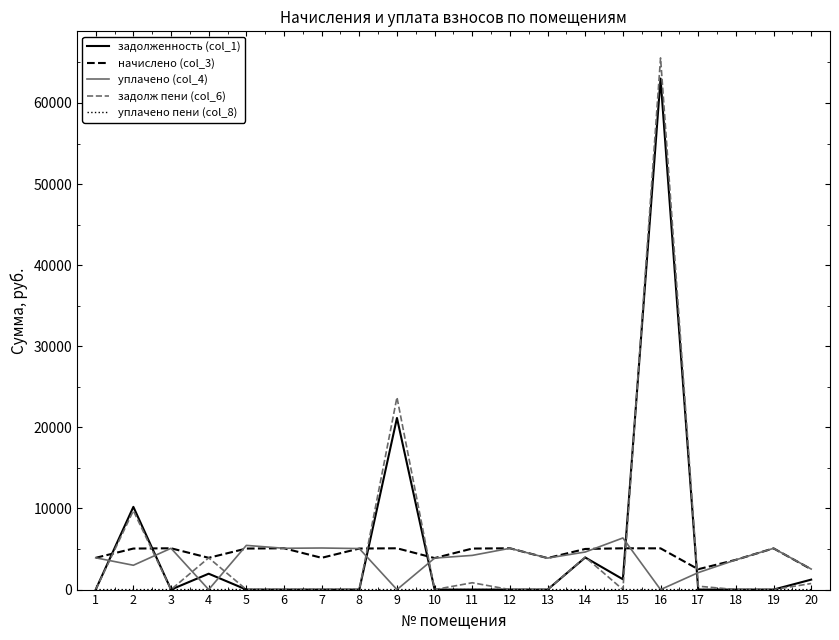

What is the maximum value shown in the chart?

65558.6